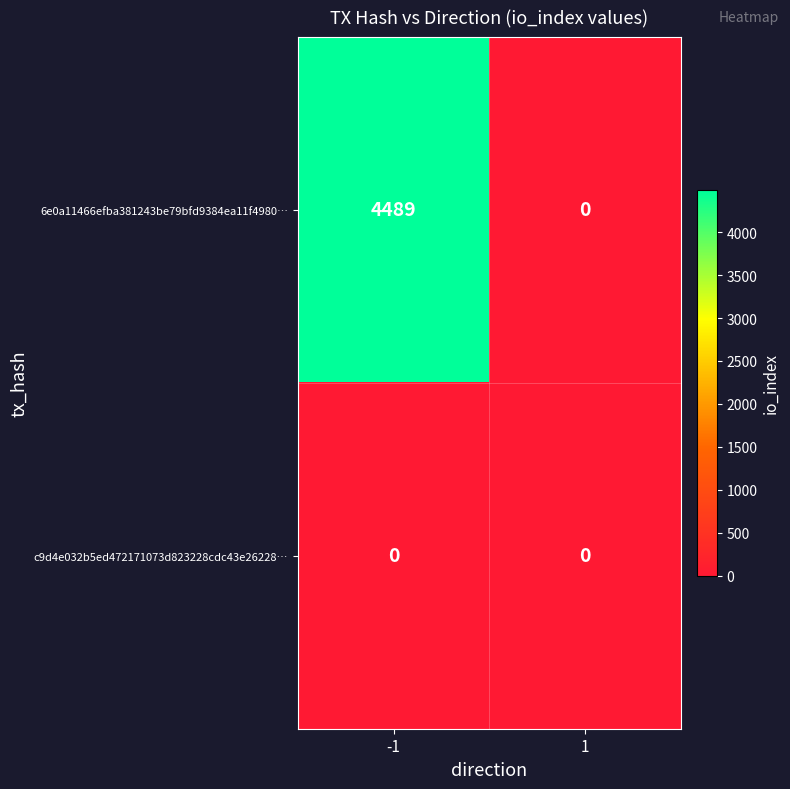

What is the spread (max minus min) of values at -1?

4489